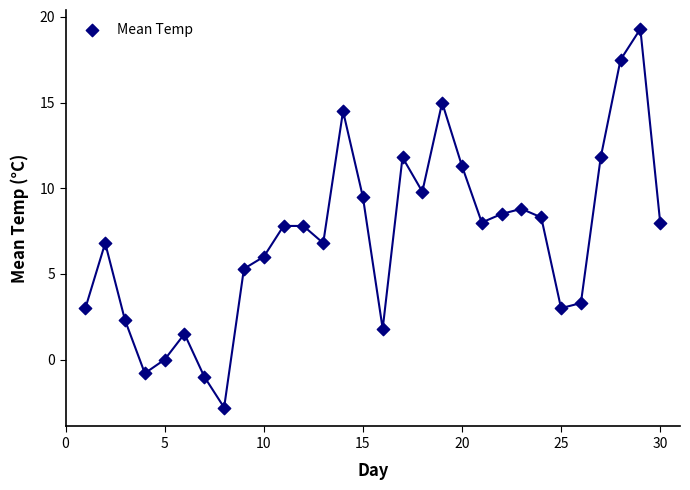

What is the range of X values (max minus min)?

29.0